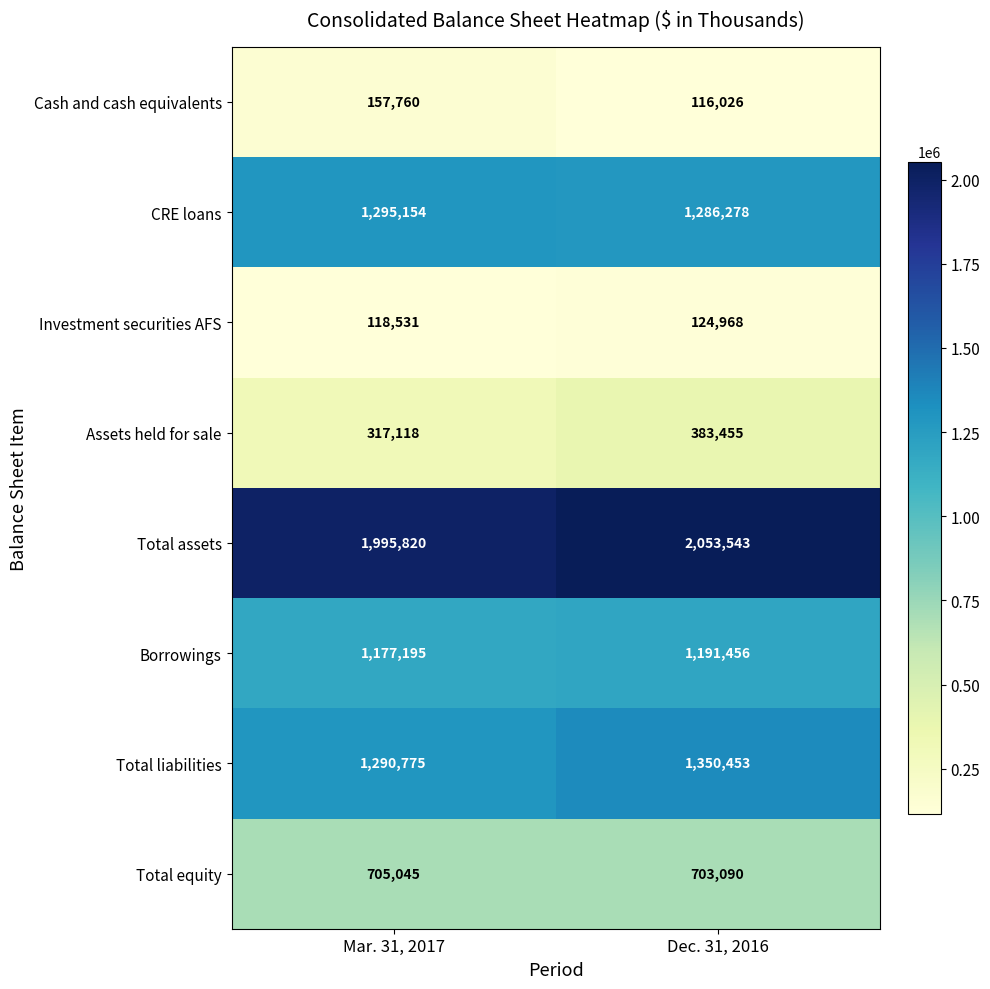

Is it true that Total liabilities equals 1350453 at Dec. 31, 2016?

True